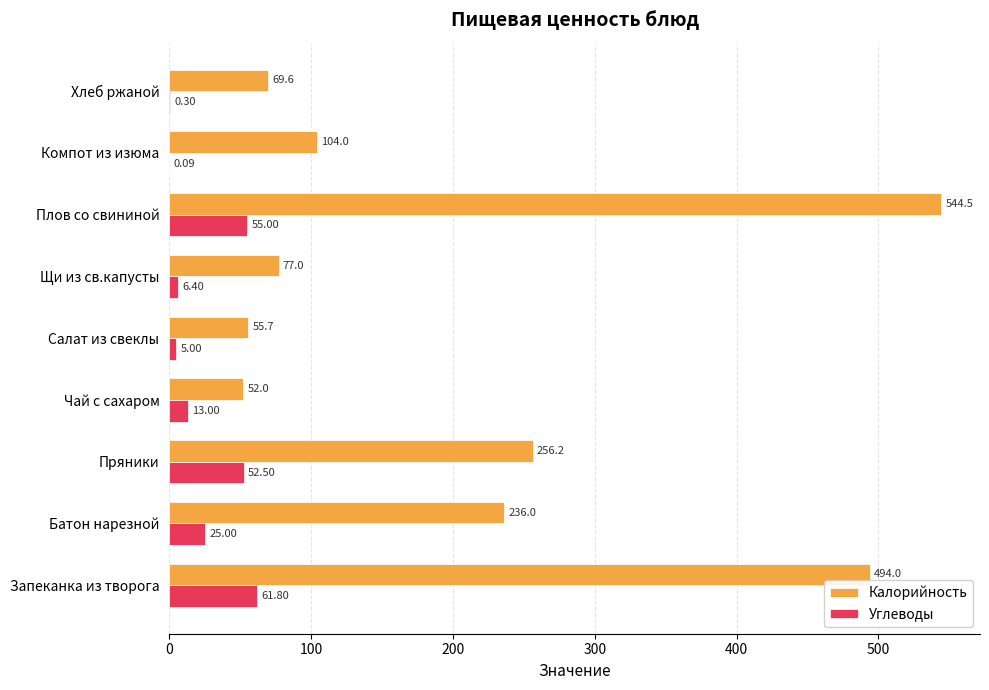

What is the sum of the Калорийность values at Пряники and Салат из свеклы?

311.9